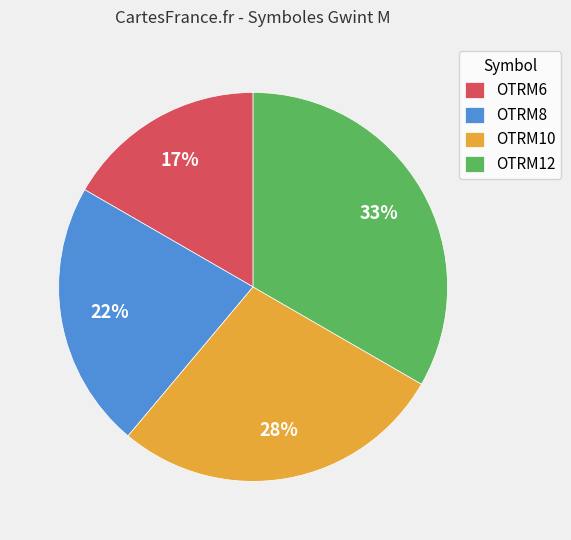

Count the number of slices in the pie.

4